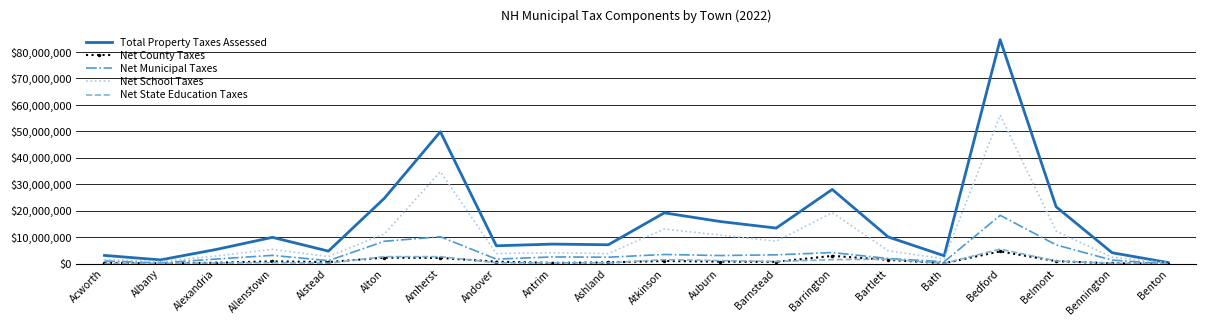

Between Bedford and Bennington, which series saw the biggest shift?

Total Property Taxes Assessed